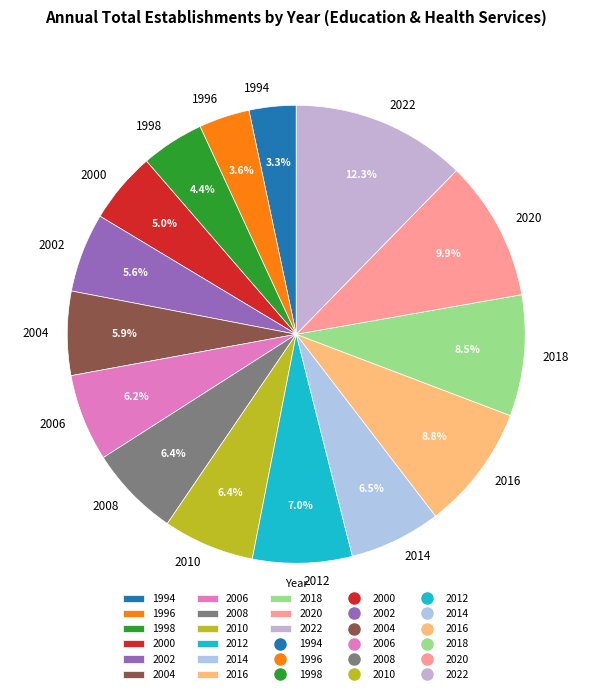

True or false: 1996 accounts for 4% of the total.

True